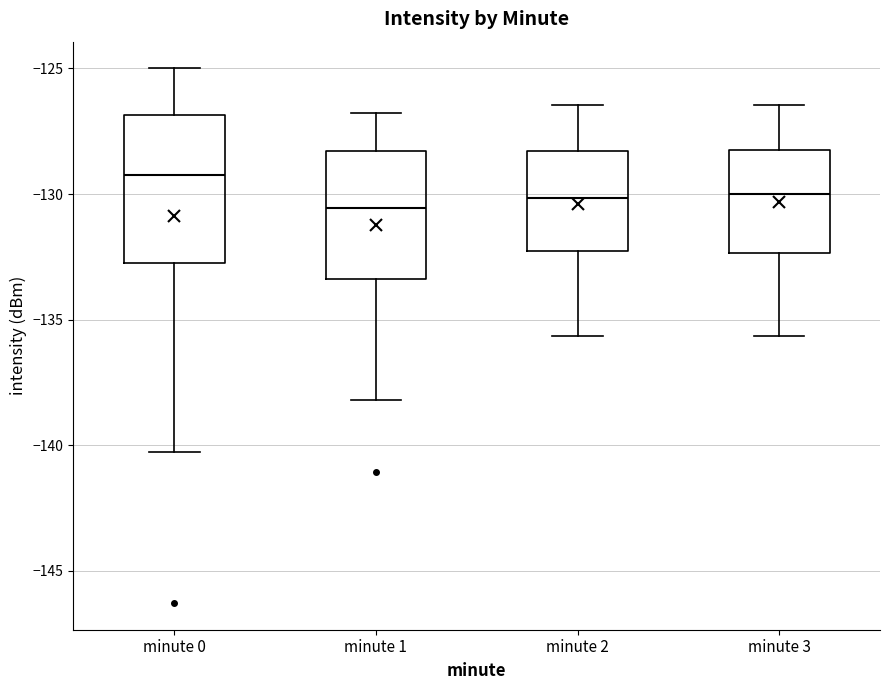

Reading left to right, read every box against the y-axis: the position of its median line, the range the box covers, and the ends of its whiskers. The values are not printed on the chart, so give them approximately, as read against the axis.

minute 0: median -129.0, box -133.0 to -127.0, whiskers -140.5 to -125.0
minute 1: median -130.5, box -133.5 to -128.5, whiskers -138.0 to -127.0
minute 2: median -130.0, box -132.5 to -128.5, whiskers -135.5 to -126.5
minute 3: median -130.0, box -132.5 to -128.0, whiskers -135.5 to -126.5